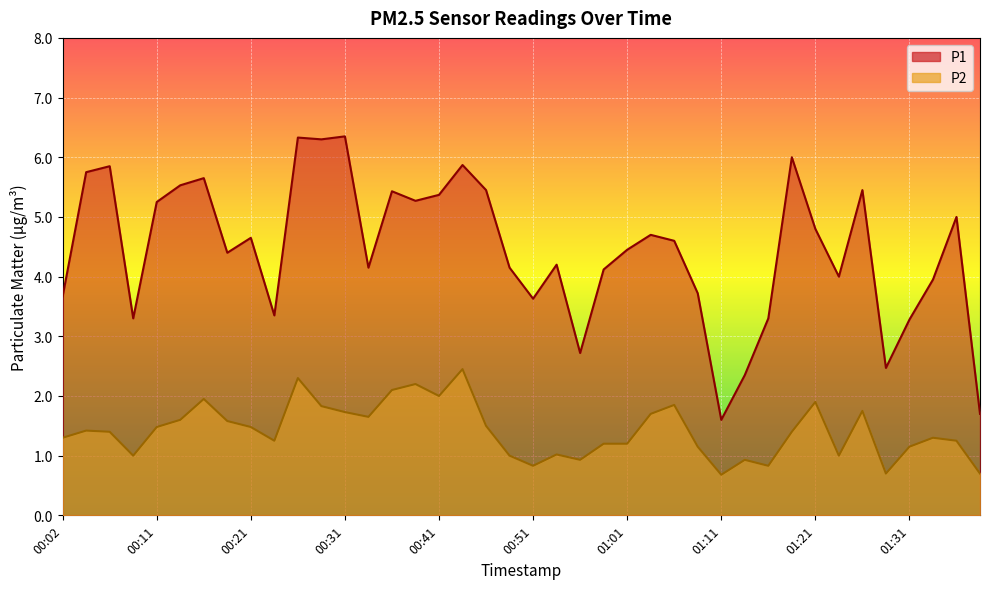

The value of P1 at 00:56 is 2.7. True or false?

True